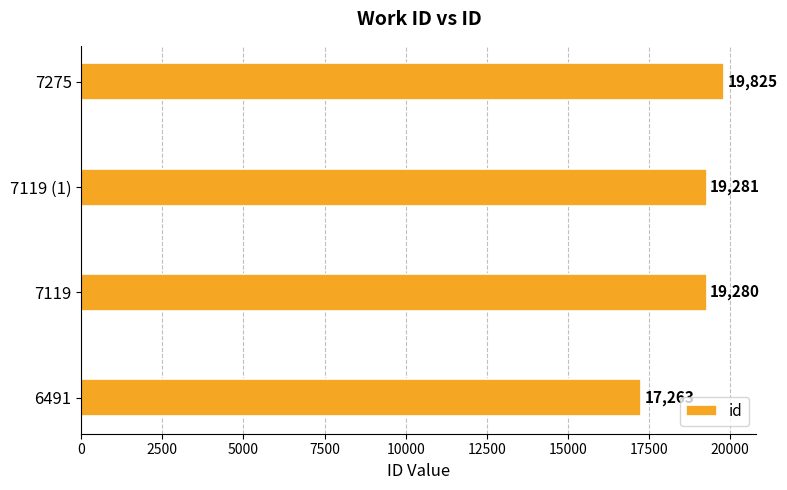

The value at 6491 is 17263. True or false?

True